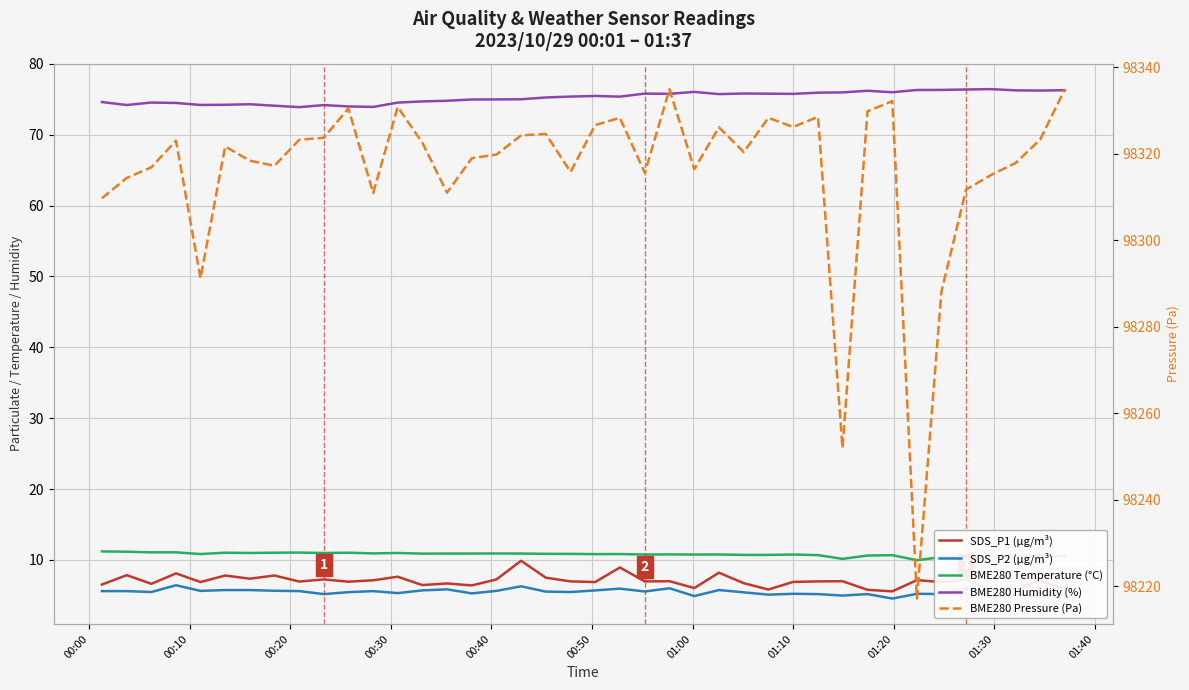

What is the highest value of the SDS_P1 (µg/m³) series?

9.9